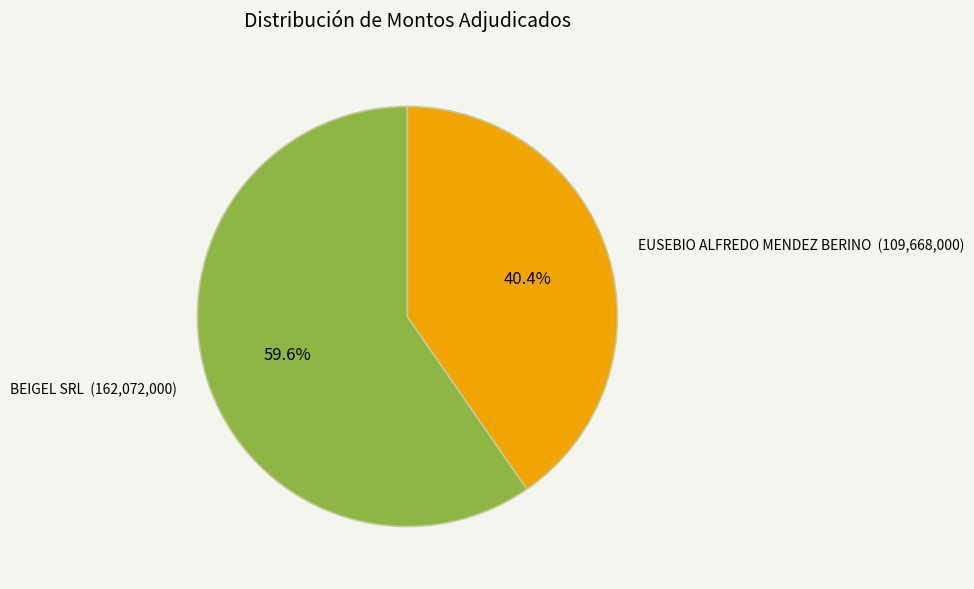

How many slices are in this pie chart?

2